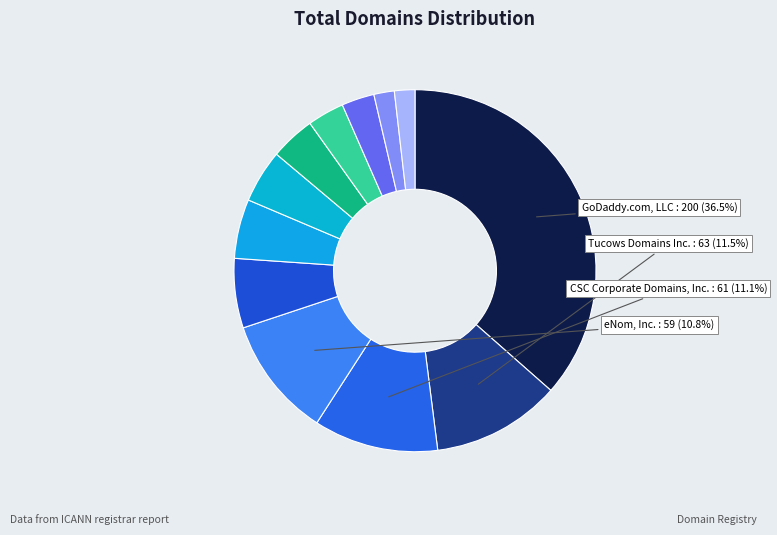

Which slice is the largest?

GoDaddy.com, LLC